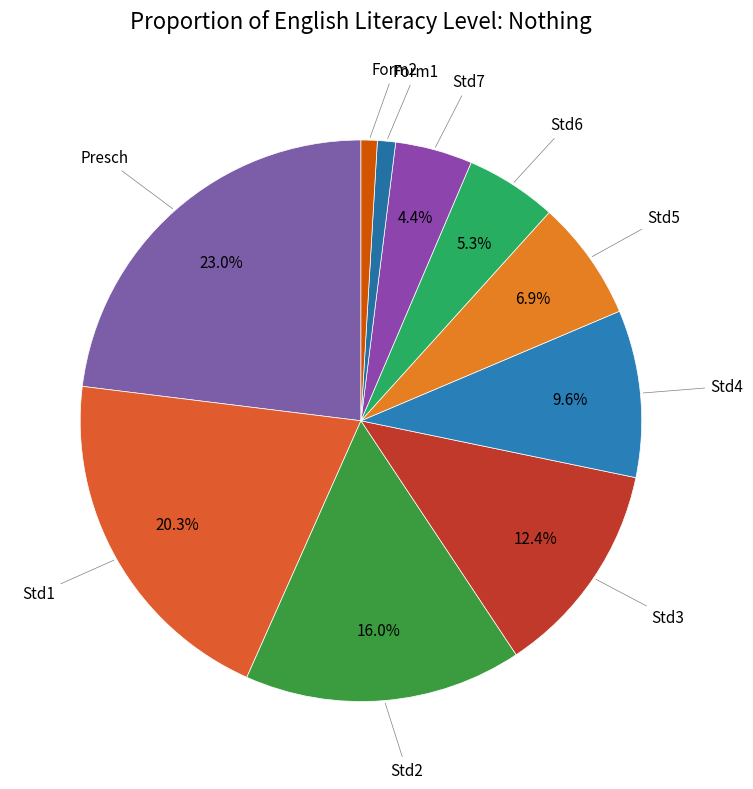

Count the number of slices in the pie.

10